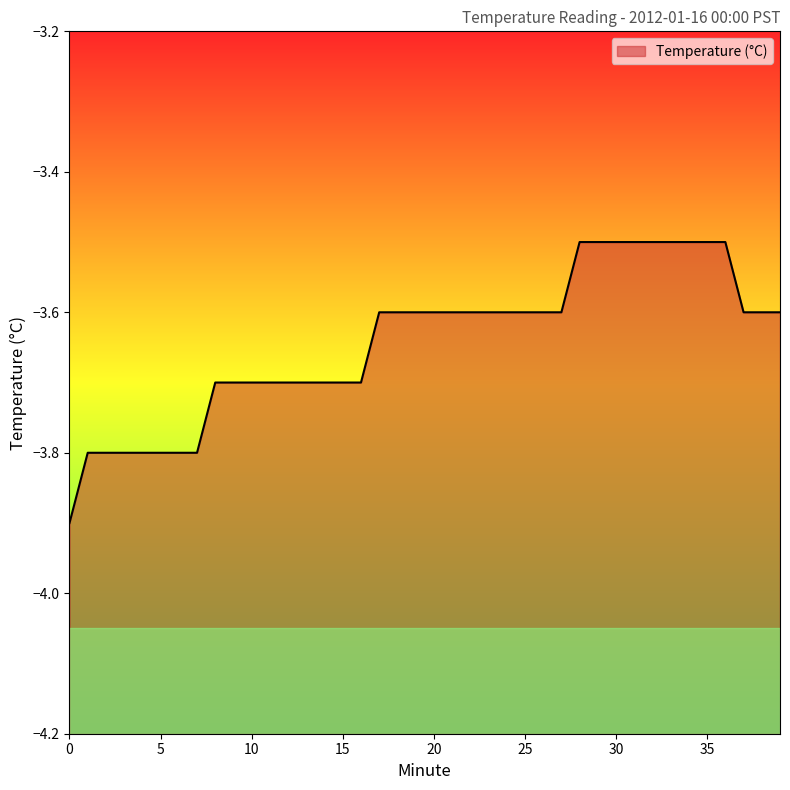

Between 0 and 16, which is larger?

16